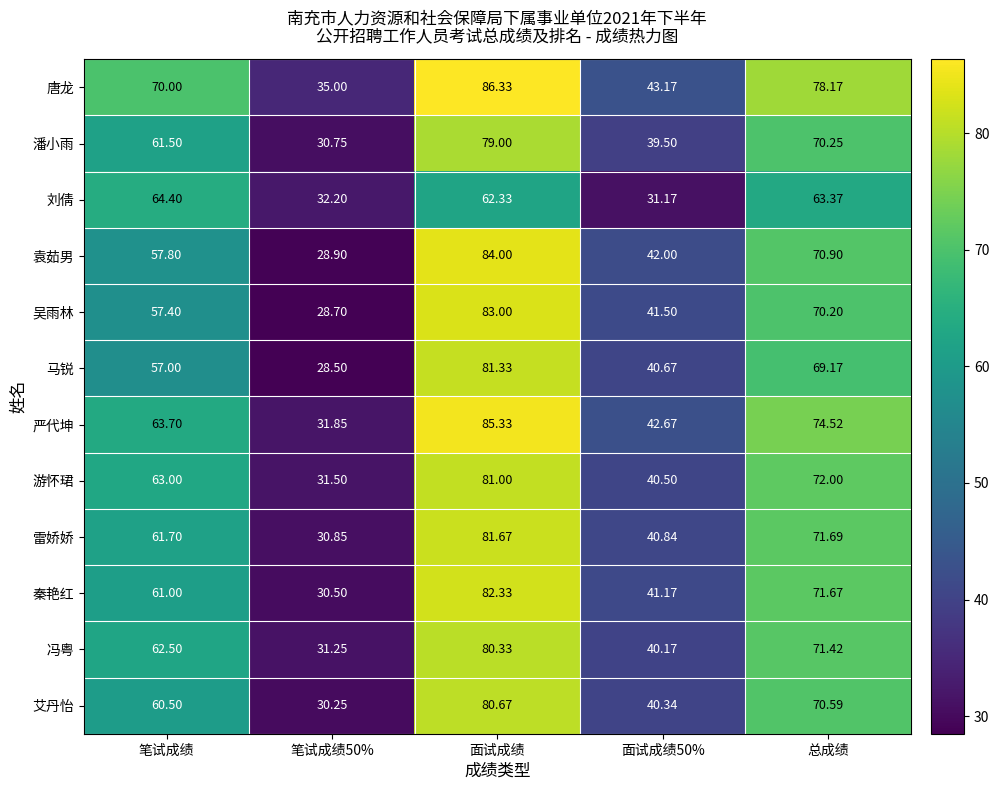

Where does the 艾丹怡 series first go above 60?

笔试成绩